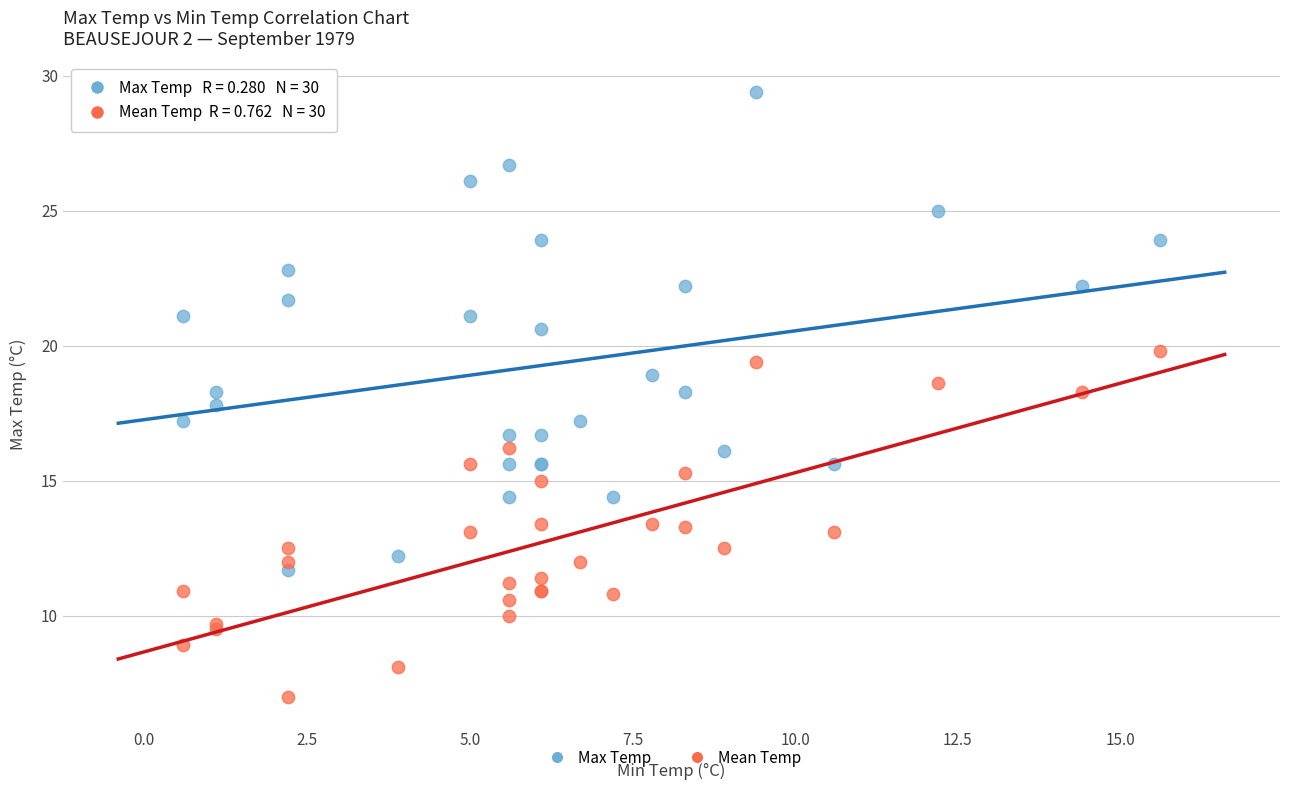

What is the X range (max minus min) for the scatter plot?

15.0